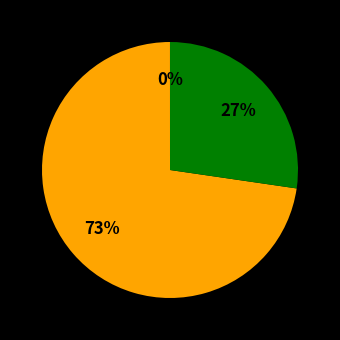

Is there a majority slice in this chart?

Yes